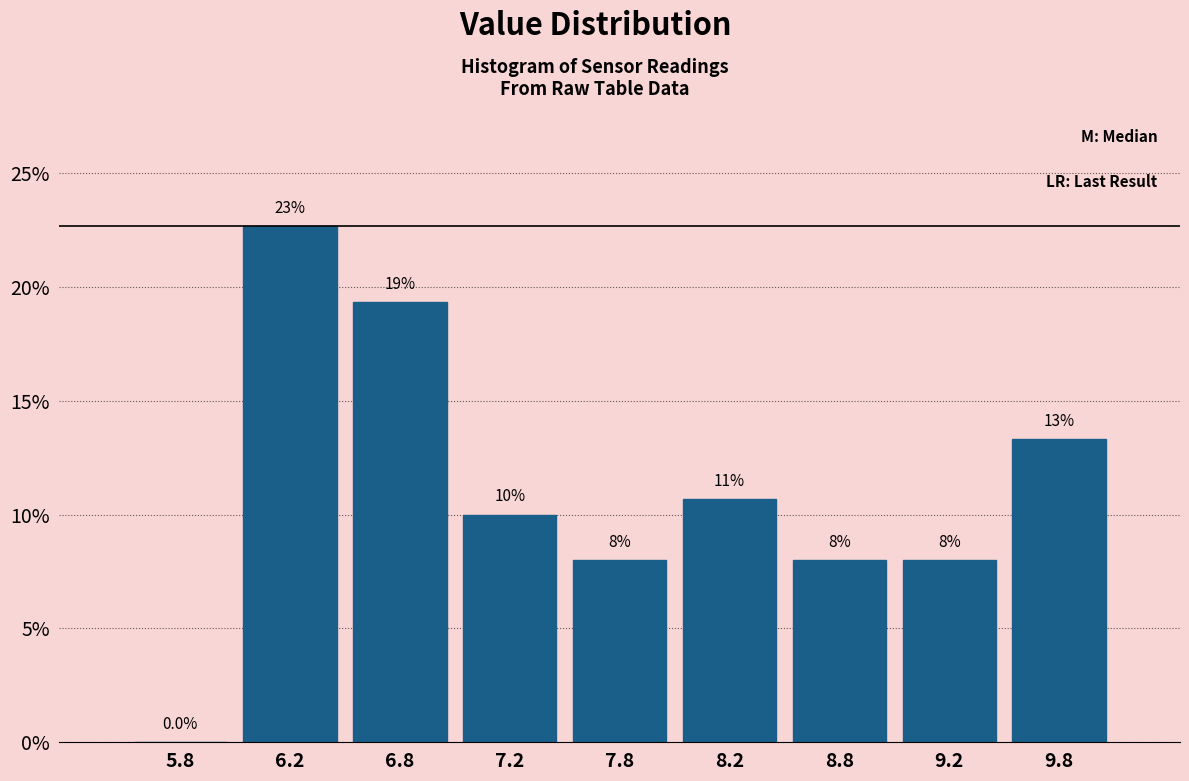

Over which range of the x-axis is the bar tallest?

6.0 to 6.5